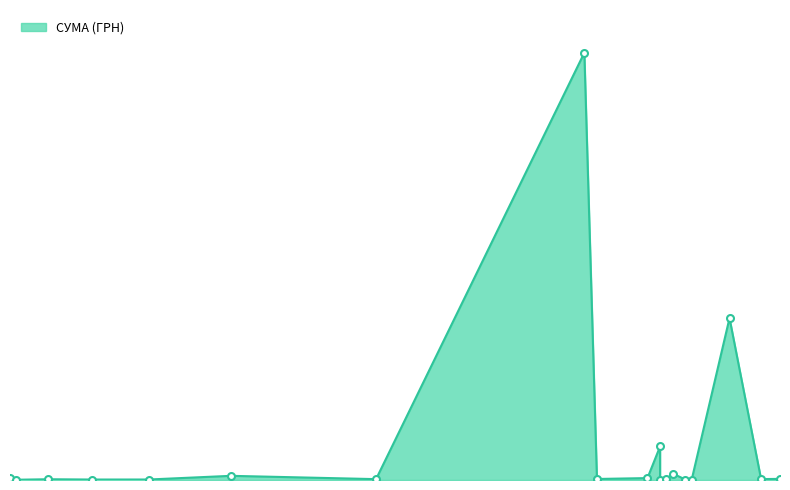

What is the difference between the maximum and minimum values?

295627.4